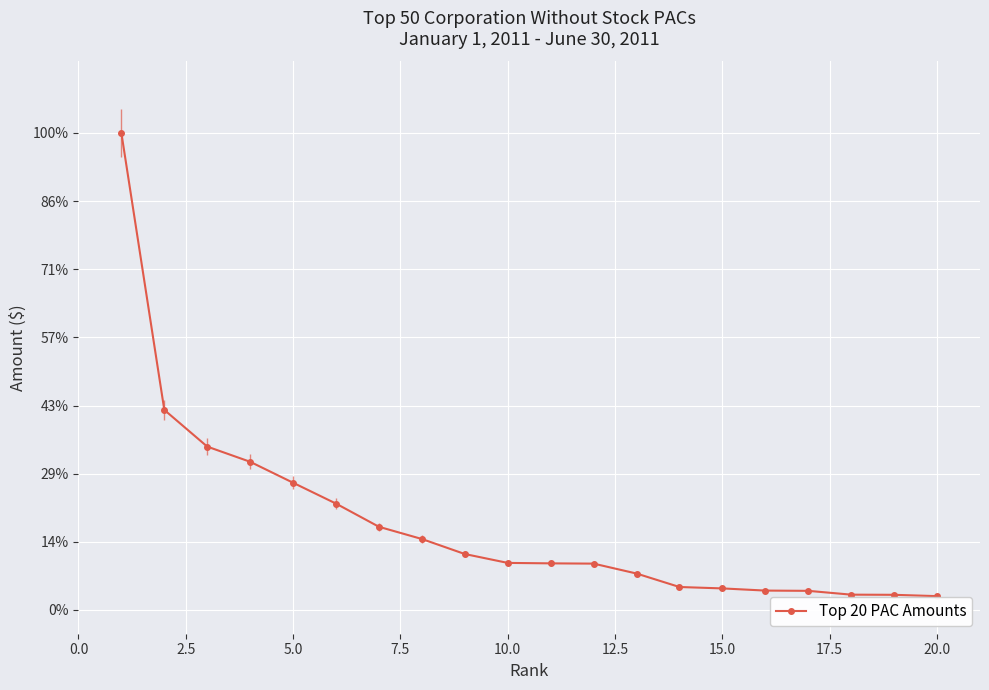

Where is the data nearest to the value 0?

20.0